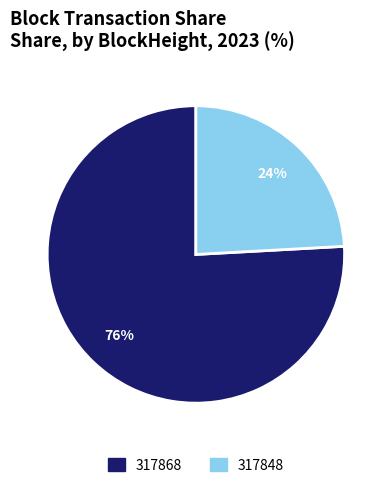

Rank the categories by value from highest to lowest.

317868, 317848